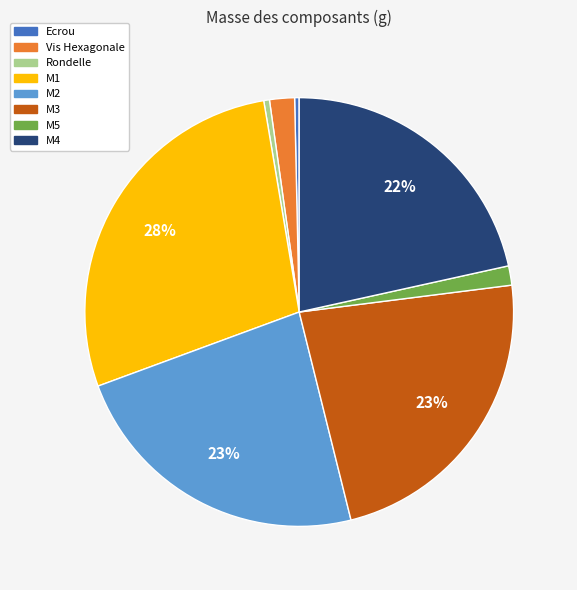

To the nearest percent, what portion does M5 represent?

1%